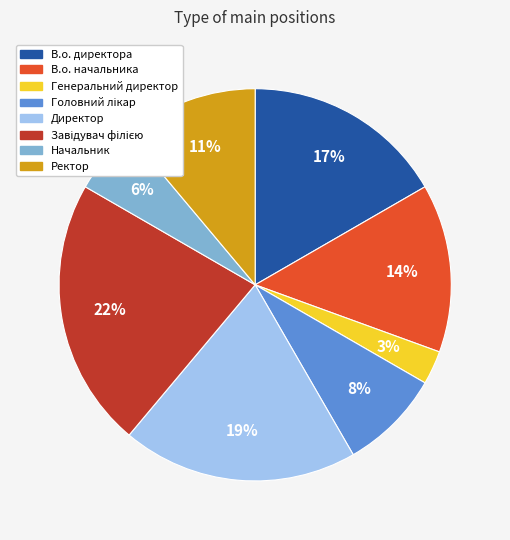

Does В.о. директора account for over 50% of the chart?

No